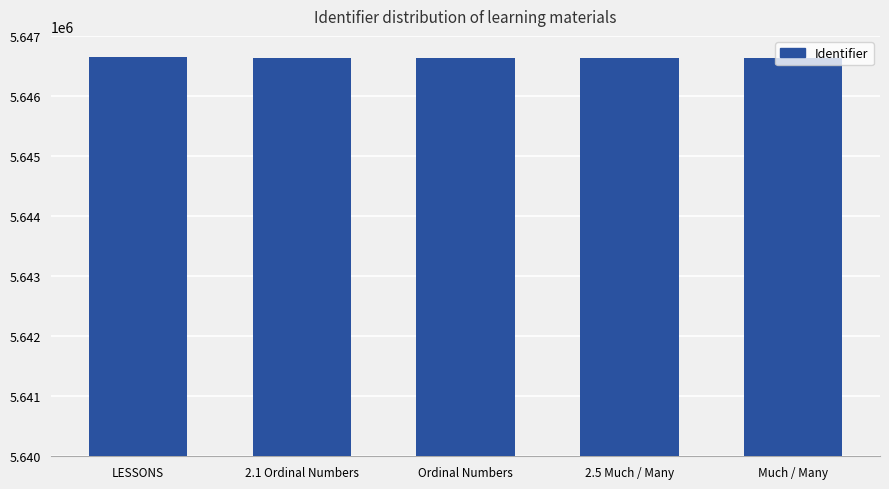

What is the ratio of the value at Ordinal Numbers to the value at LESSONS?

1.0